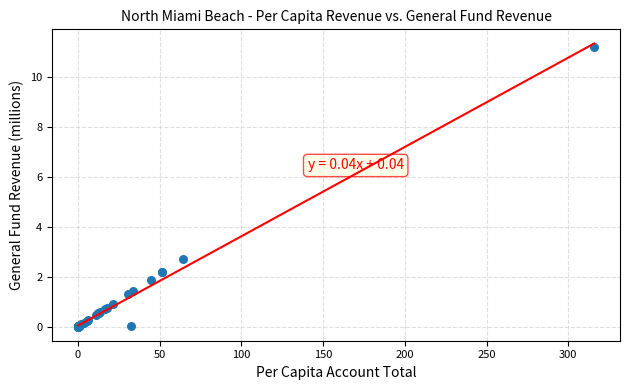

What Y value in the scatter plot is closest to 5?

2.7